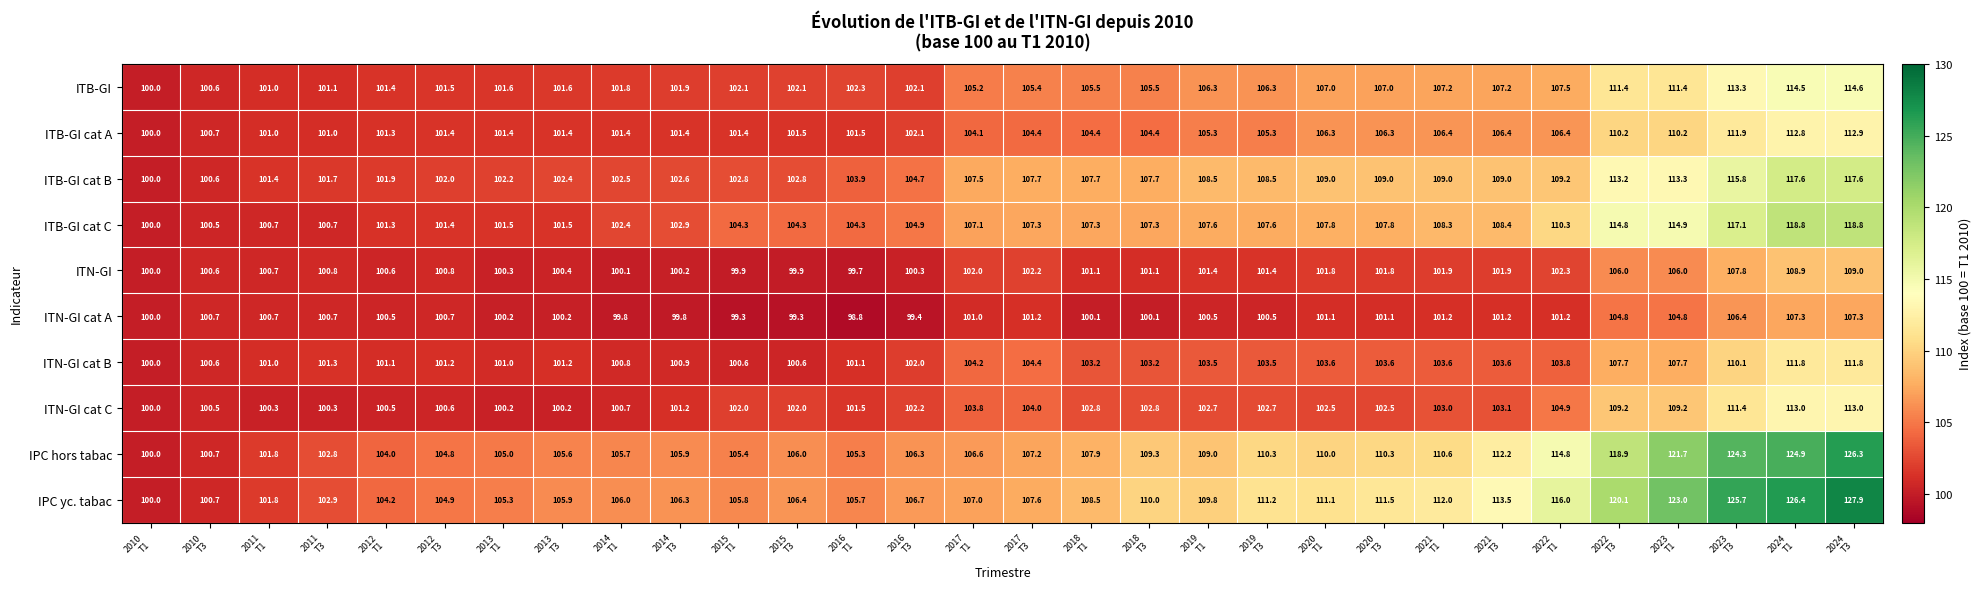

Which series has the largest total across all categories?

IPC yc. tabac